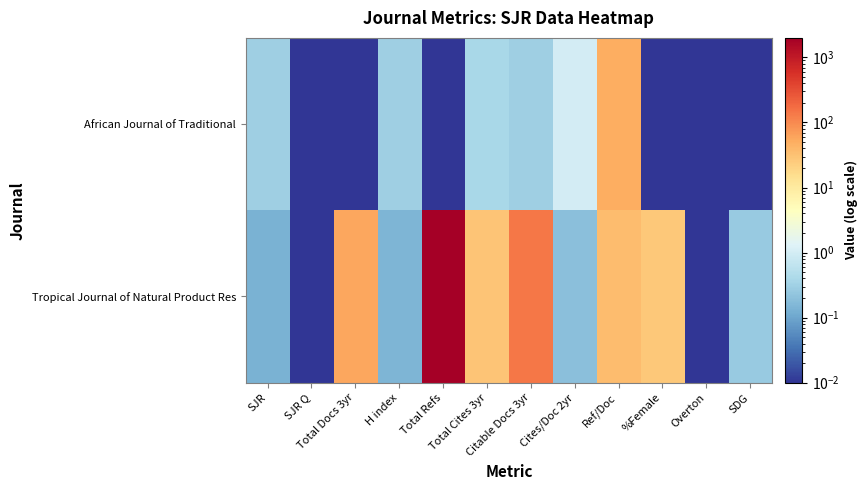

Rank the series at SDG from lowest to highest value.

African Journal of Traditional, Tropical Journal of Natural Product Res